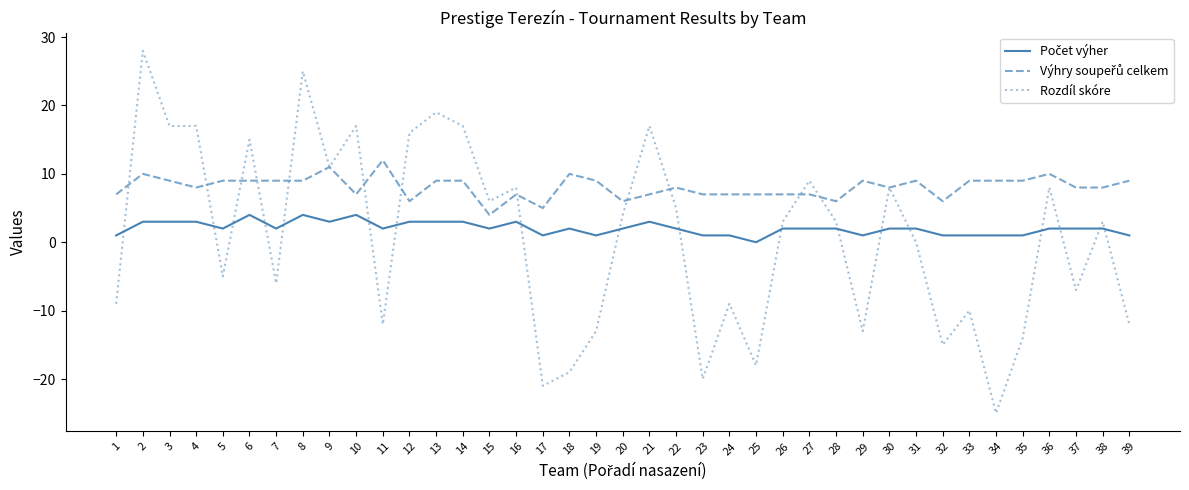

What is the total value across all series at 23?

-12